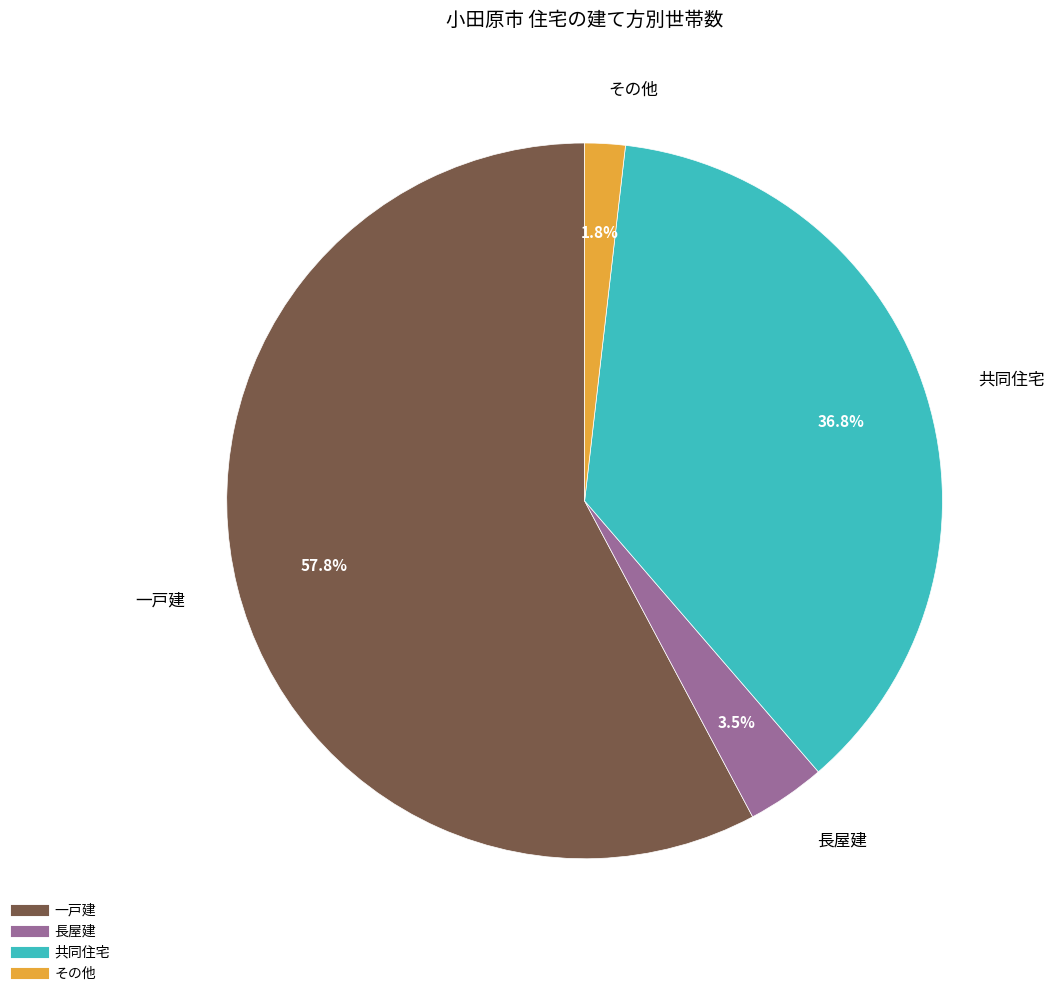

Rank the categories by value from lowest to highest.

その他, 長屋建, 共同住宅, 一戸建